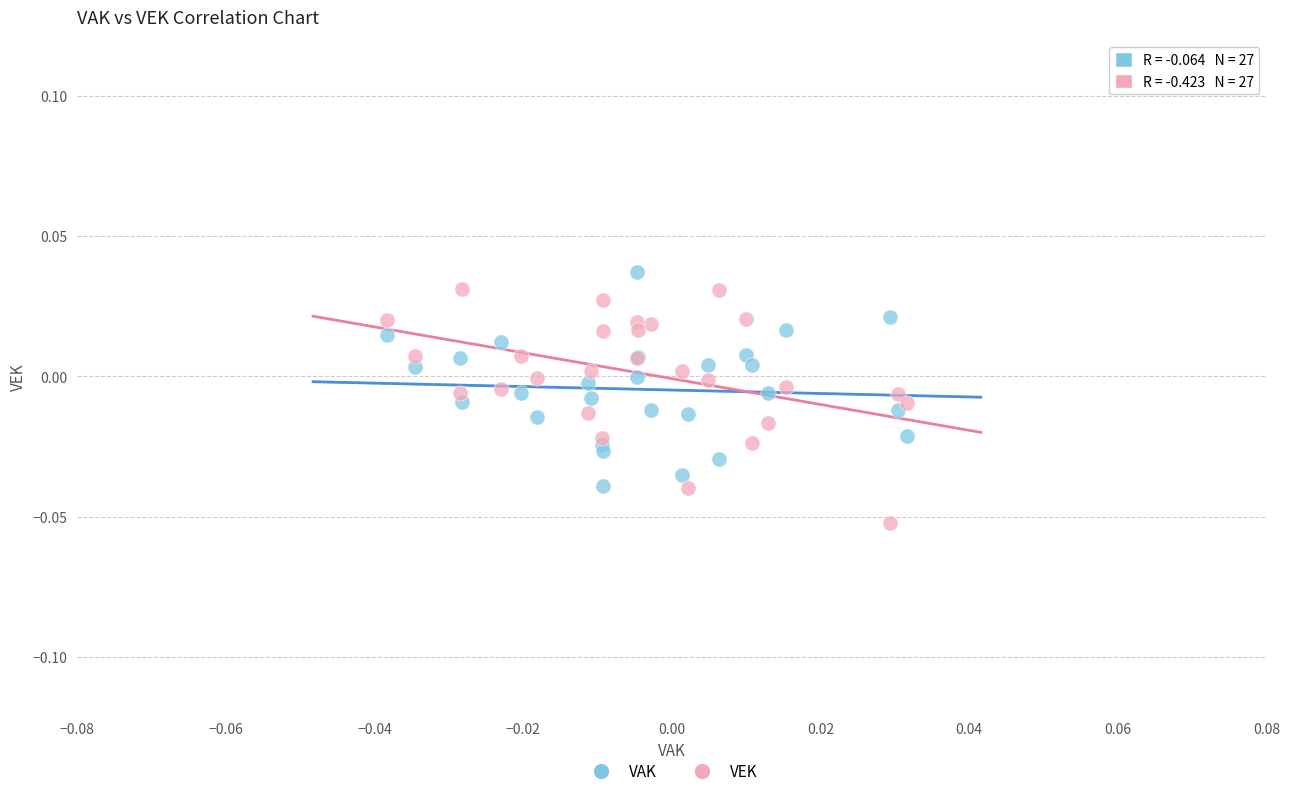

Which series has the widest spread of Y values?

VEK